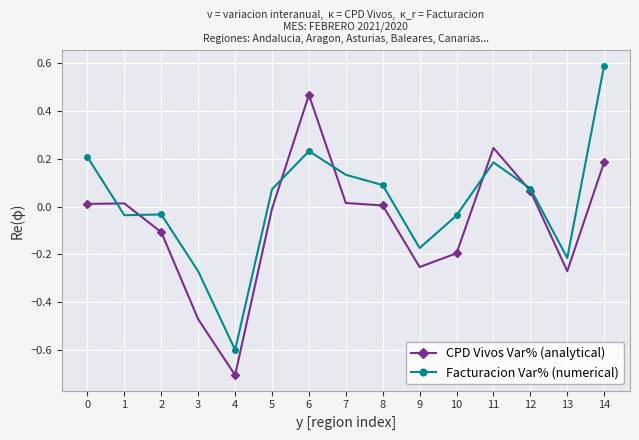

The CPD Vivos Var% (analytical) series shows -0.1 at 2. True or false?

True